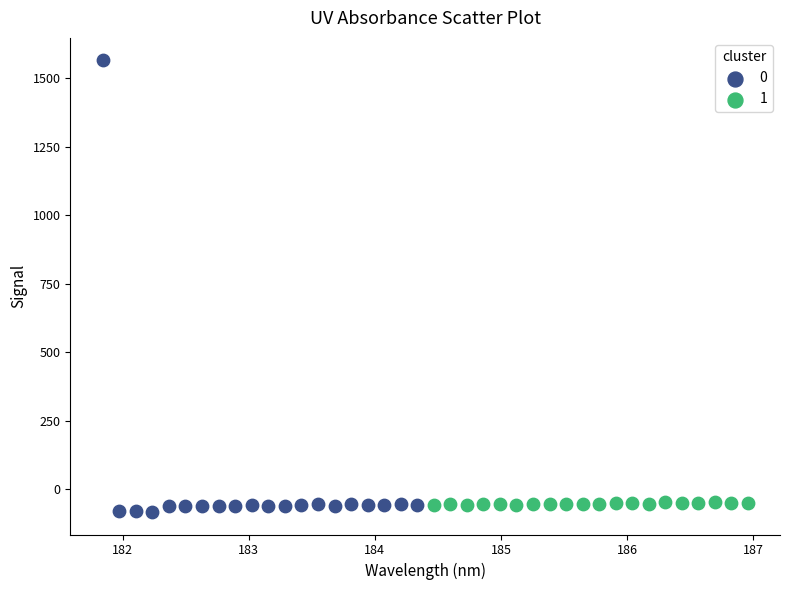

What are all the series names shown in the legend?

0, 1